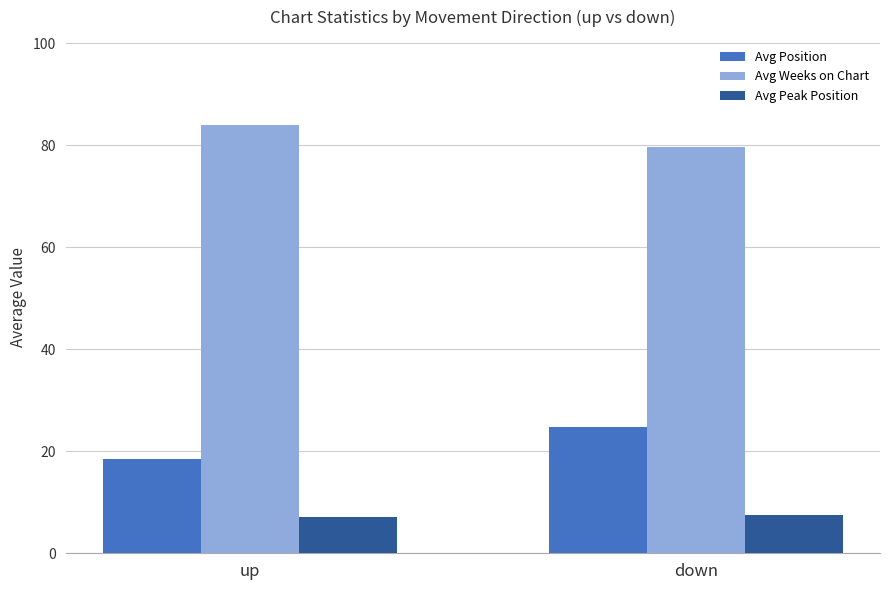

What are all the series names shown in the legend?

Avg Position, Avg Weeks on Chart, Avg Peak Position